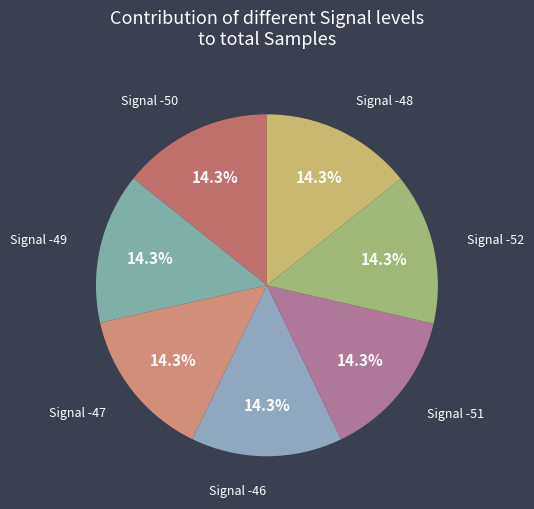

Count the number of slices in the pie.

7